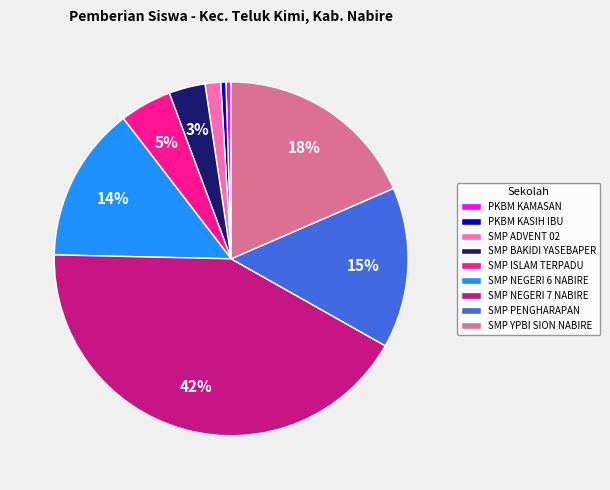

Is SMP BAKIDI YASEBAPER the majority of the pie?

No